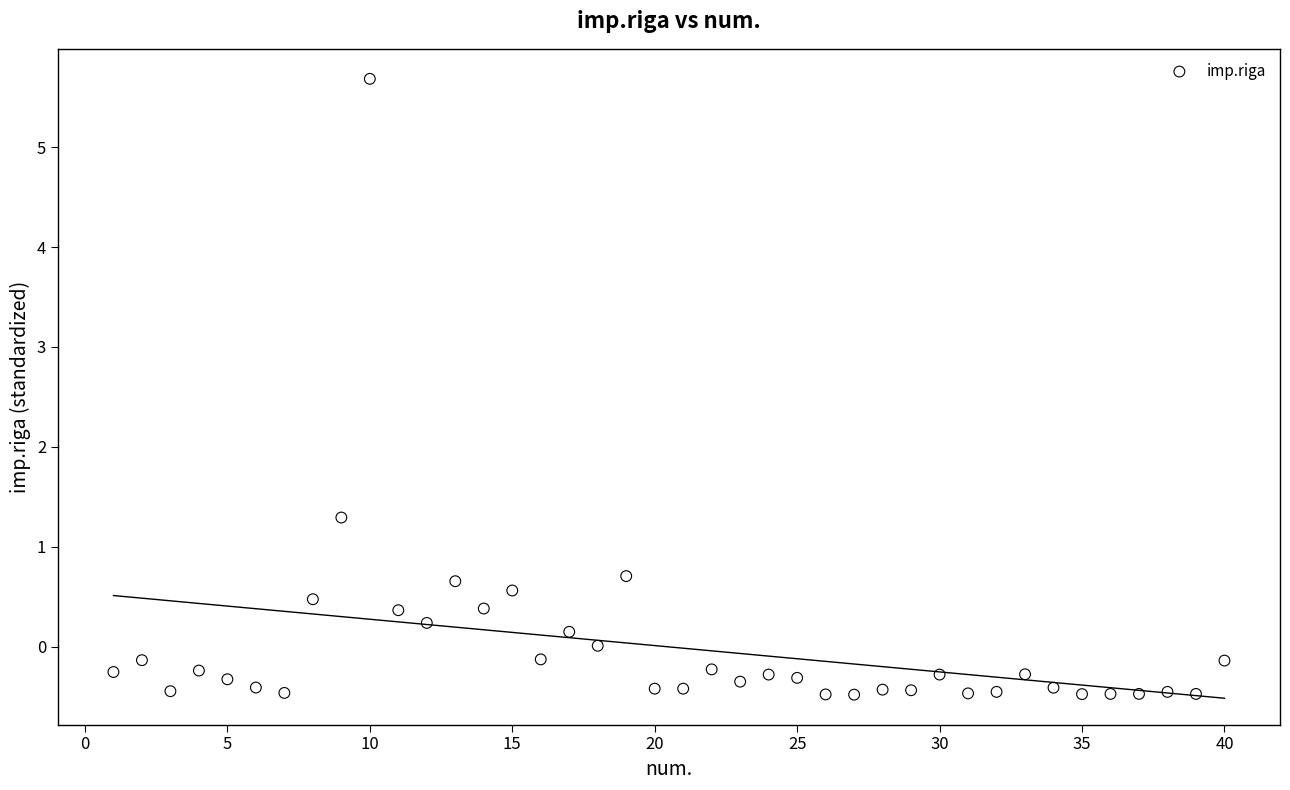

What is the range of X values (max minus min)?

39.0